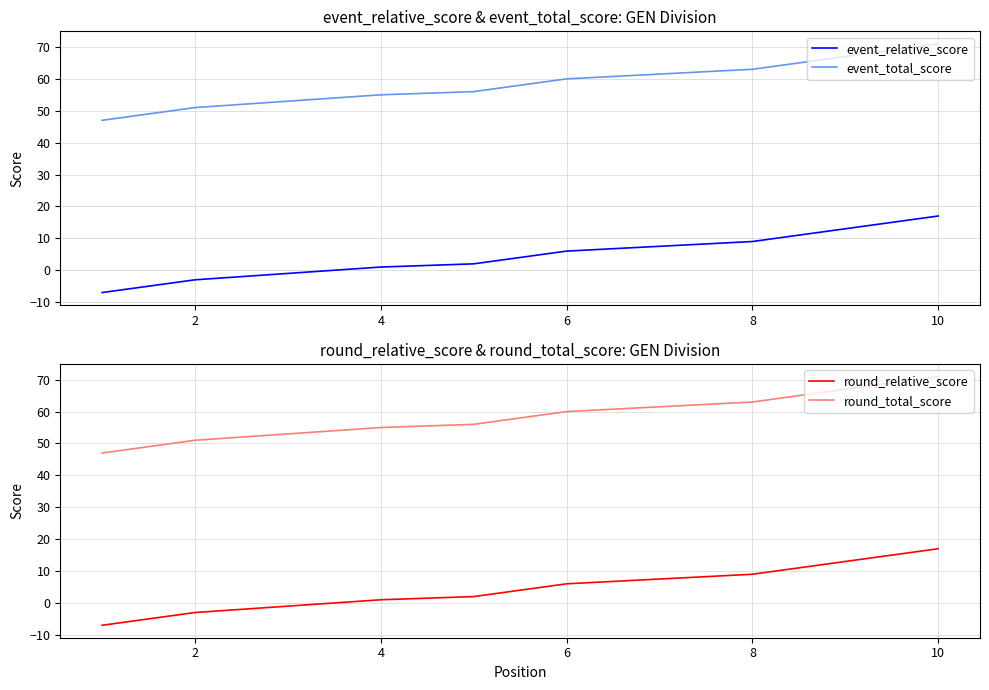

What is the difference between the highest and lowest values at 8?

54